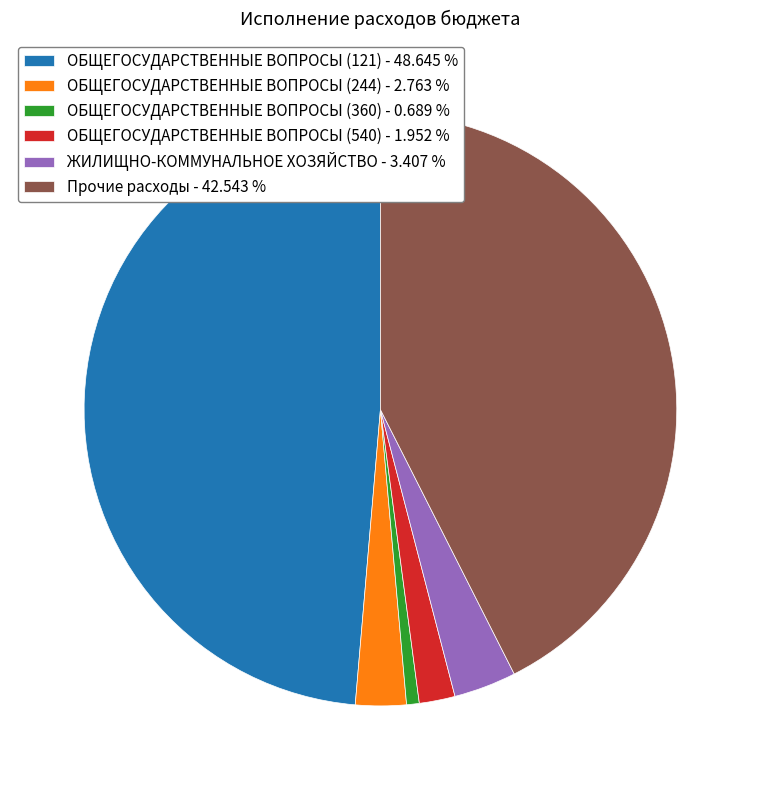

Is there any slice that represents more than half of the pie?

No